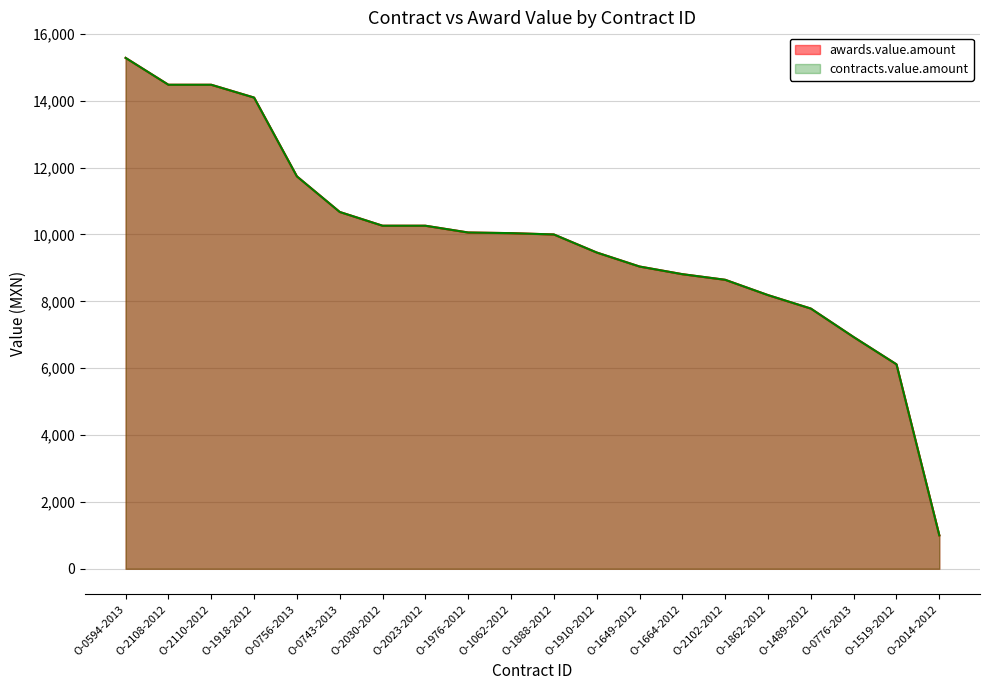

True or false: awards.value.amount and contracts.value.amount intersect in this chart.

False